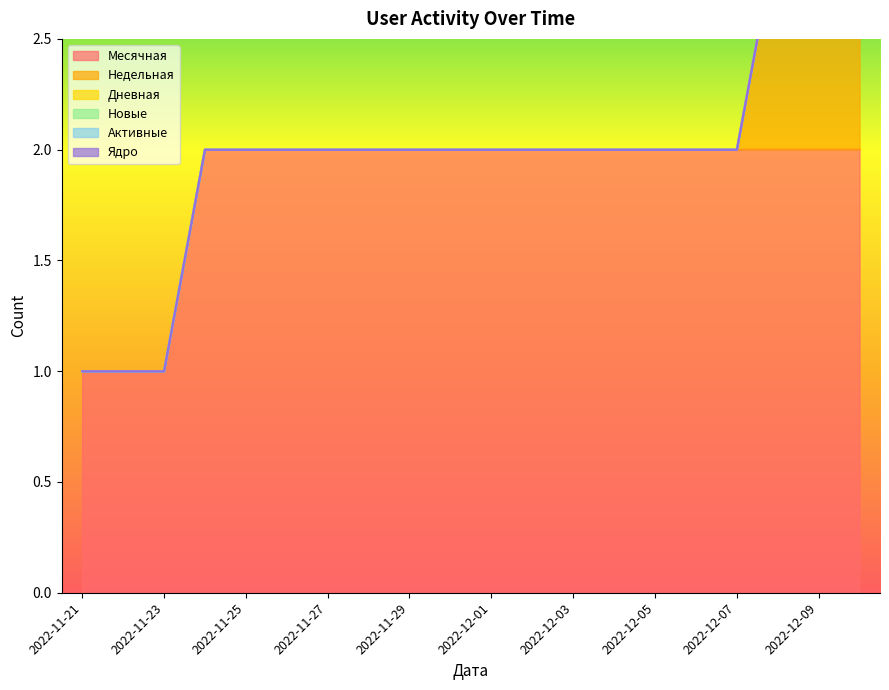

The Недельная series shows 0 at 2022-11-24. True or false?

False